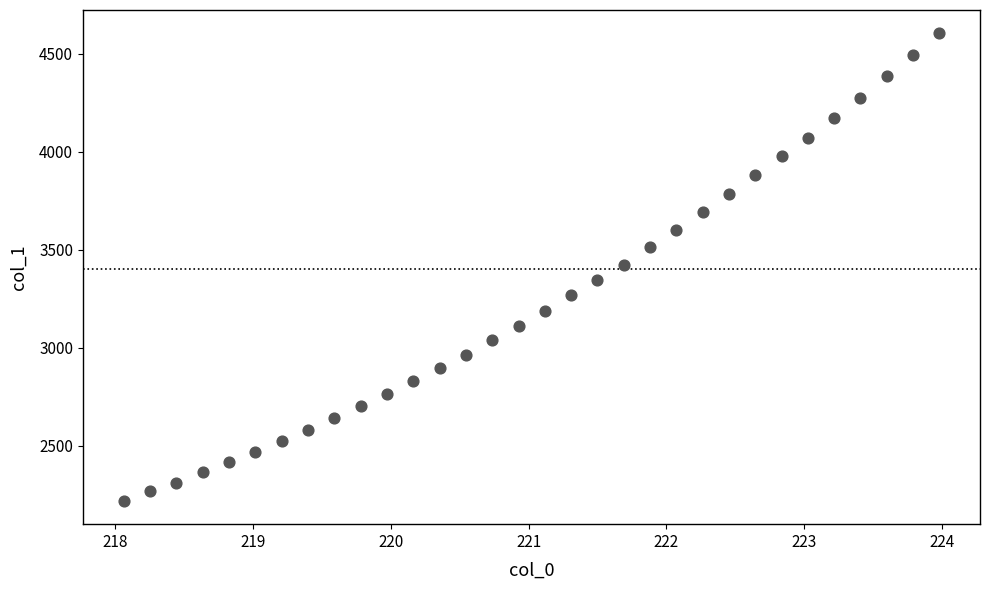

What is the range of X values (max minus min)?

5.9